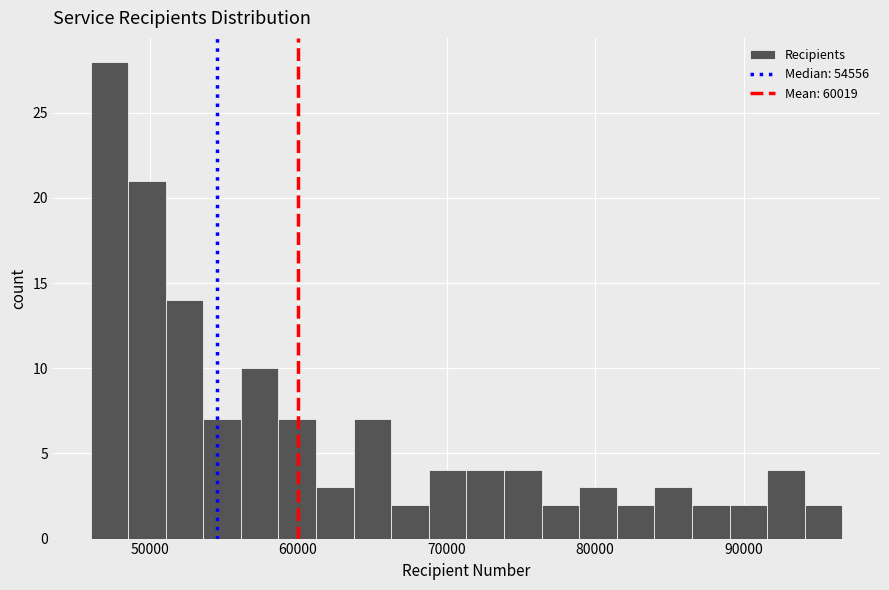

Read against the x-axis, roughly where is the centre of the tallest bar?

47000